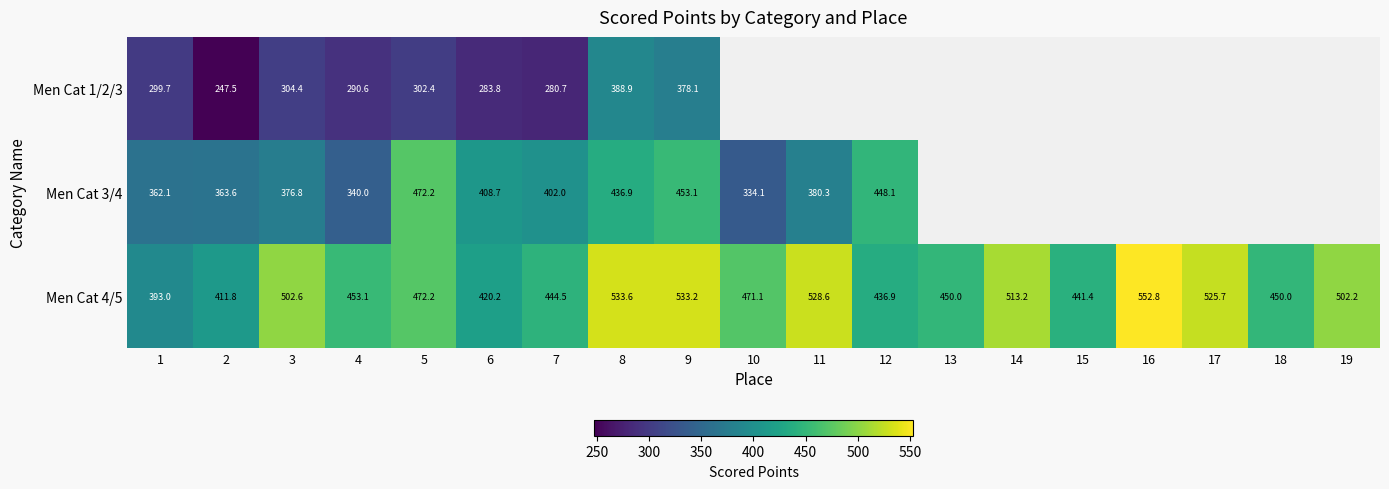

Is the value of Men Cat 4/5 at 7 greater than the value of Men Cat 3/4 at 3?

Yes